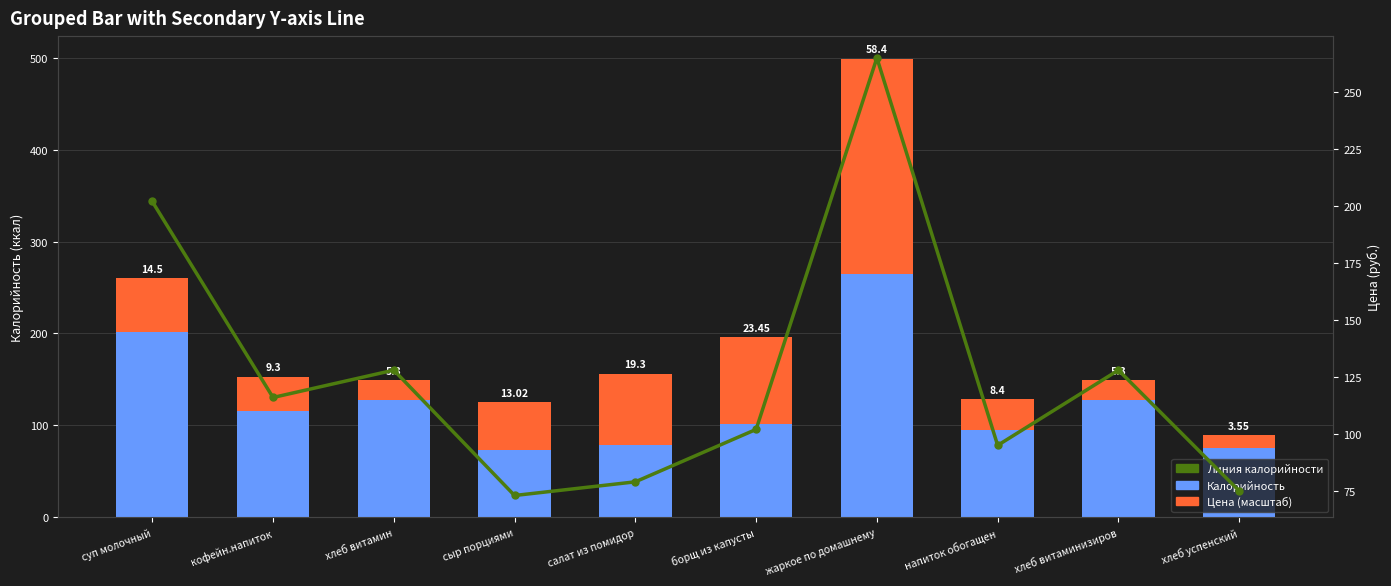

What is the label of the 10th bar from the left?

хлеб успенский